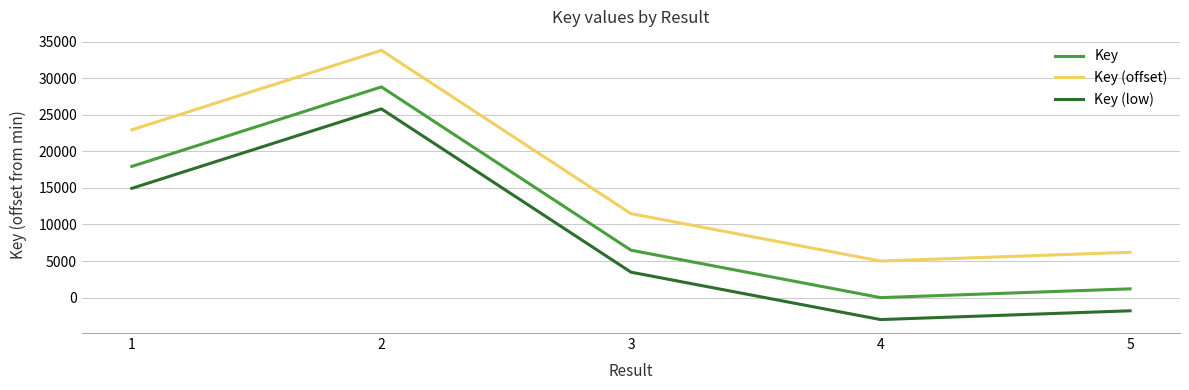

Where is the first local maximum for Key (low)?

2